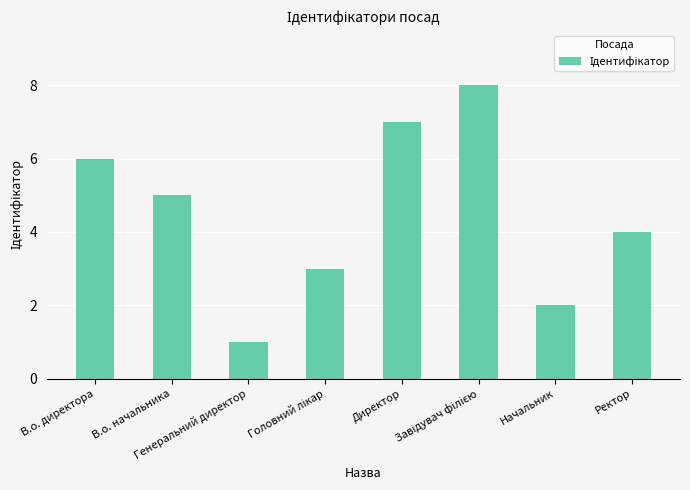

What is the sum of all values?

36